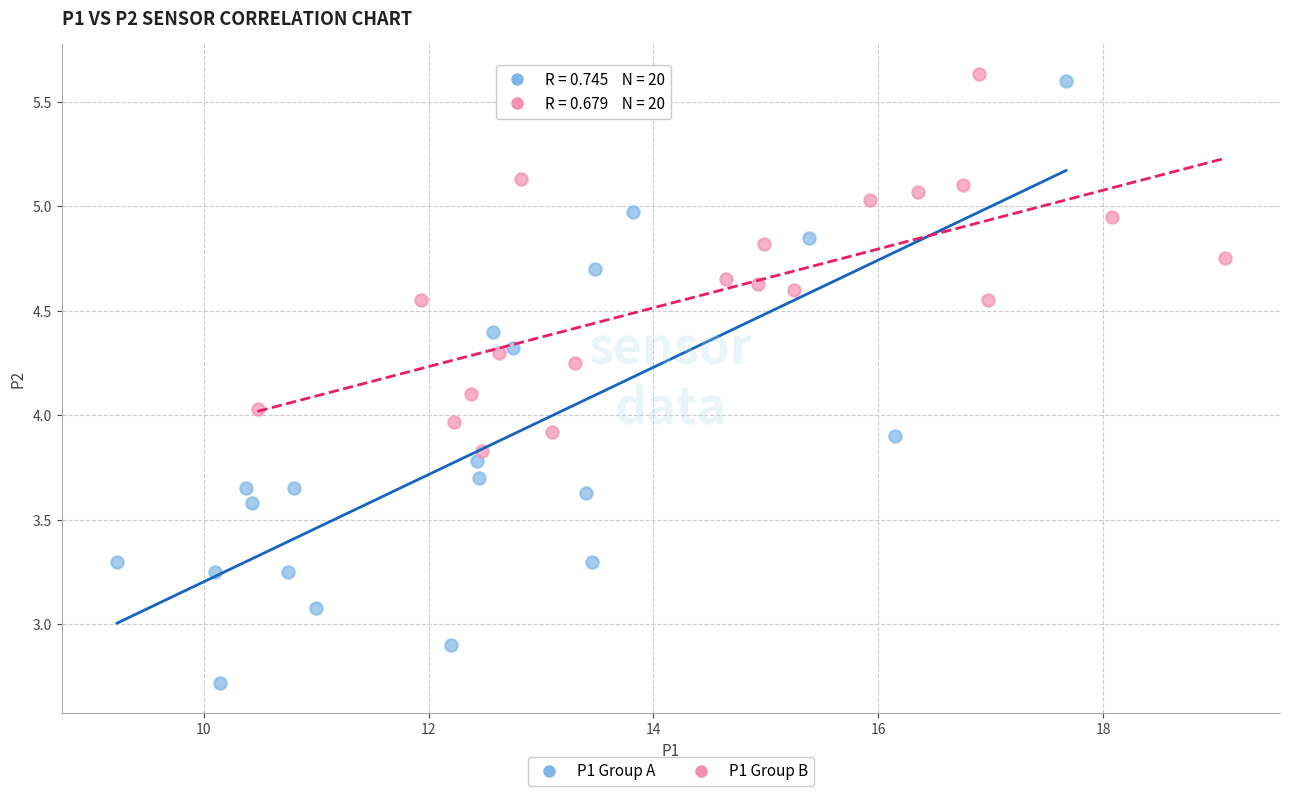

What are all the series names shown in the legend?

P1 Group A, P1 Group B